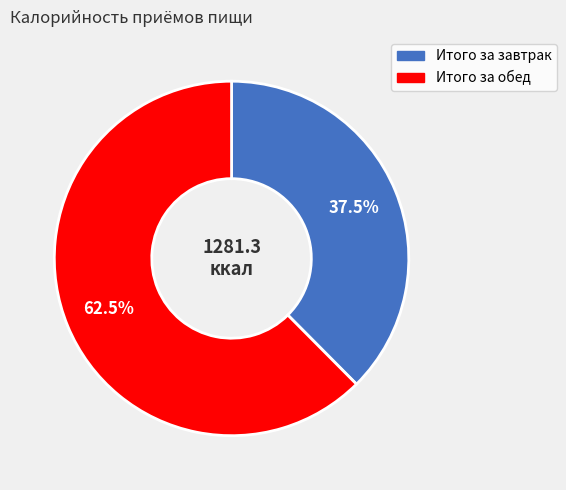

To the nearest percent, what is the average slice percentage?

50%